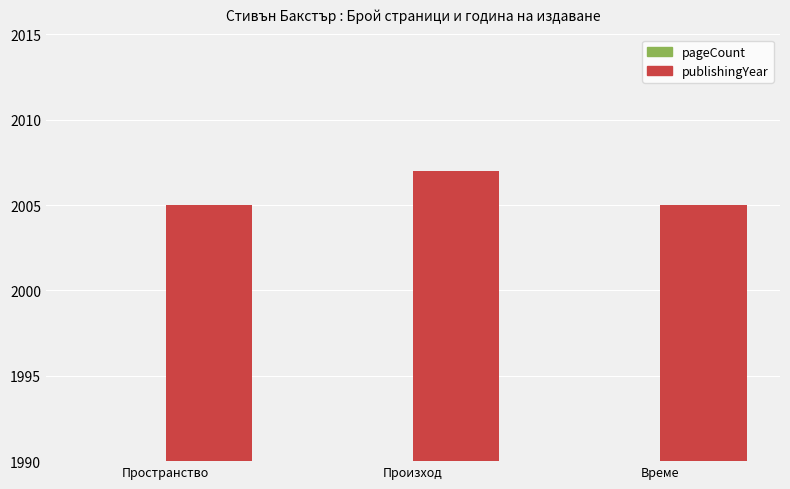

What are all the series names shown in the legend?

pageCount, publishingYear